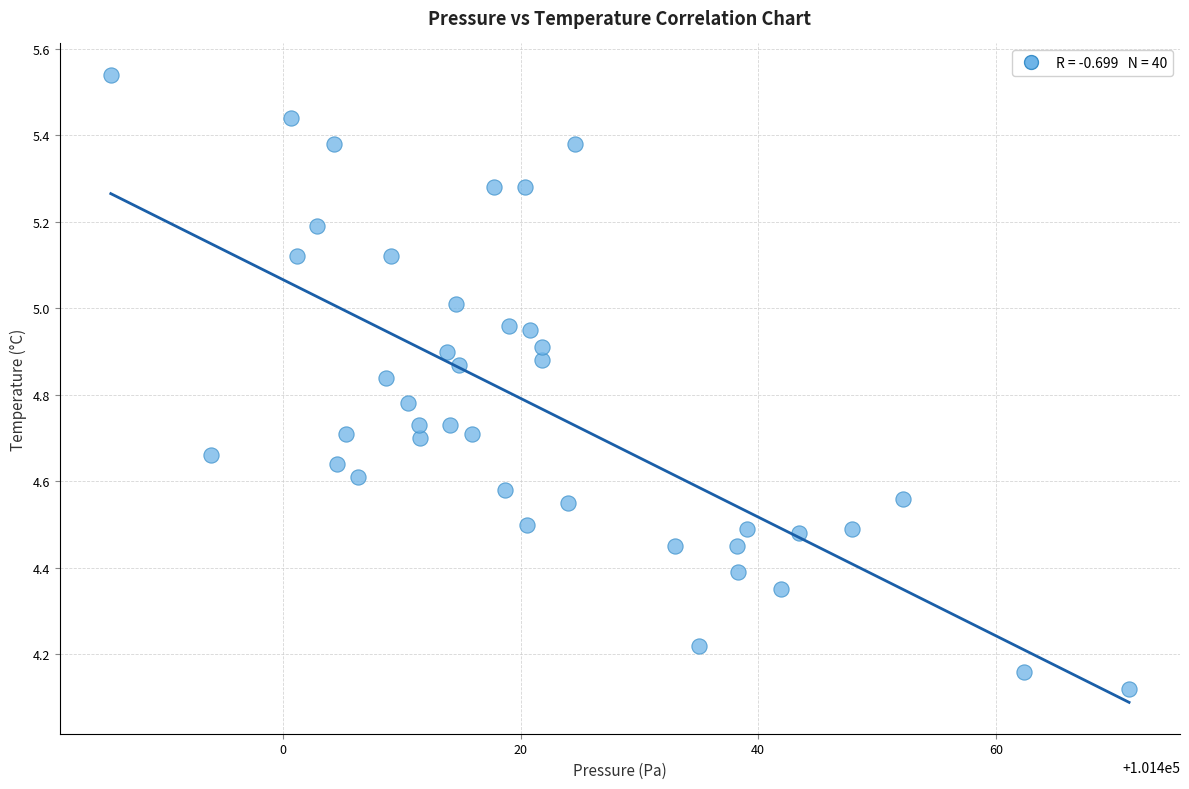

What is the range of Y values (max minus min)?

1.4